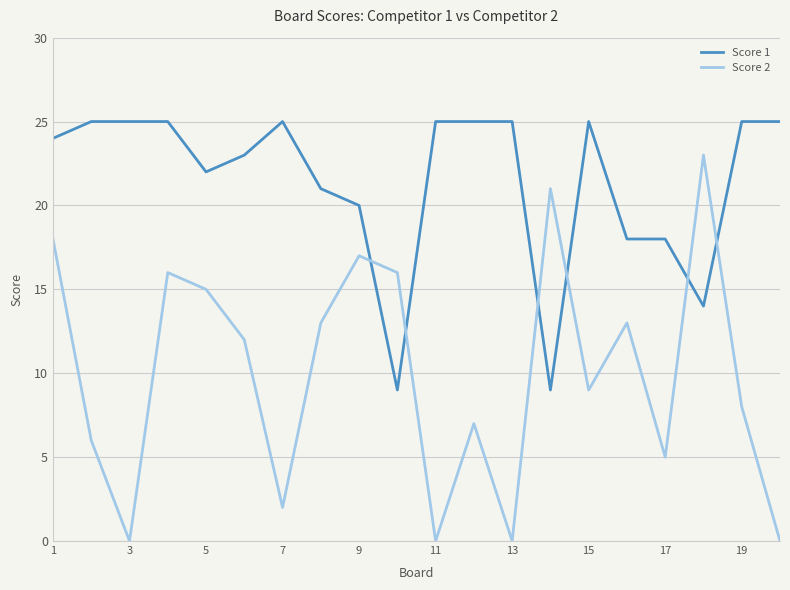

List the series in order of their overall mean, highest first.

Score 1, Score 2